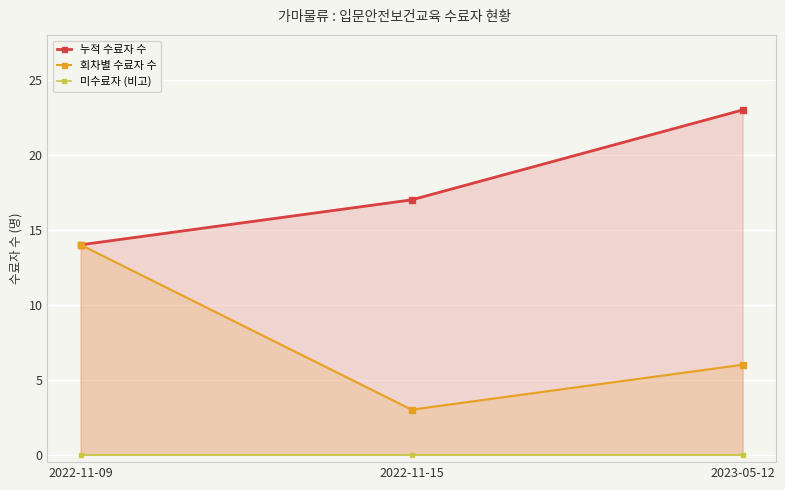

What is the label of the 1st point from the right?

2023-05-12